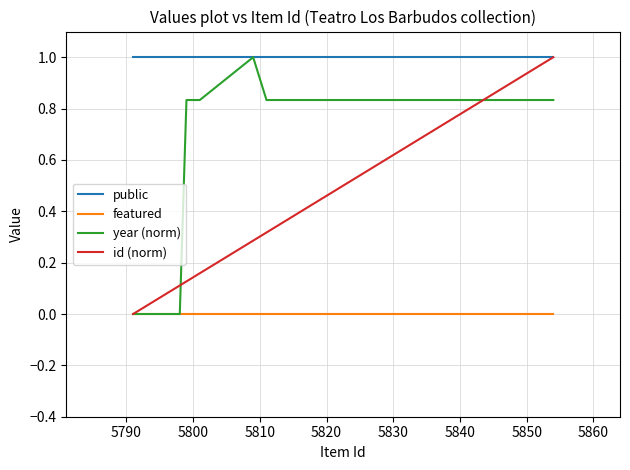

What is the greatest value displayed?

1.0